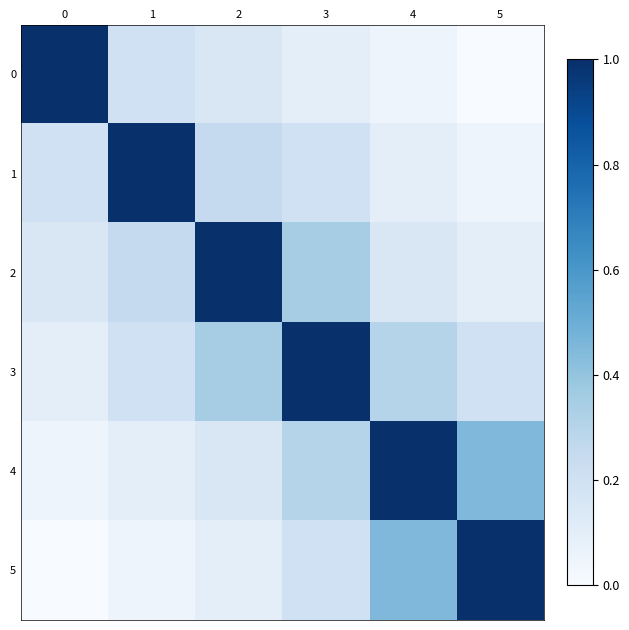

Which label corresponds to the smallest value in the chart?

5